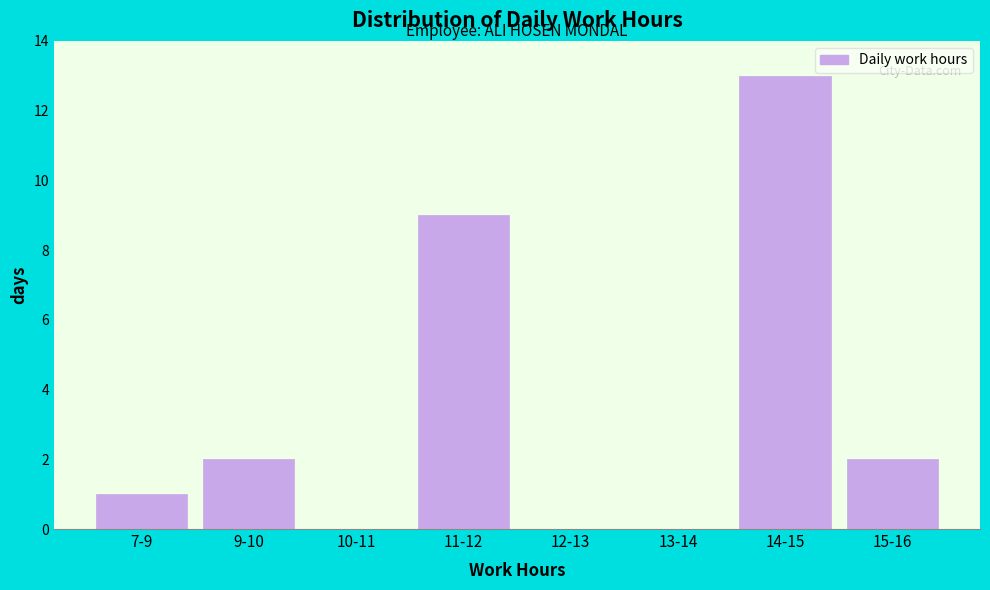

What is the sum of all values?

27